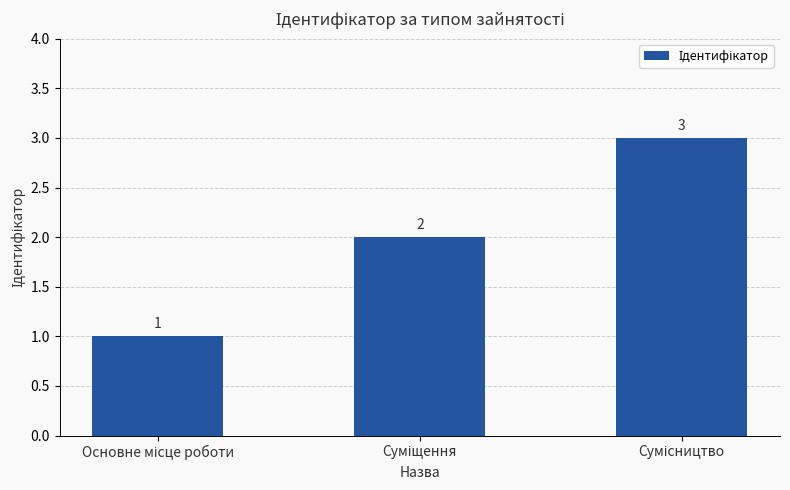

Count the values in the range 1 to 3.

3